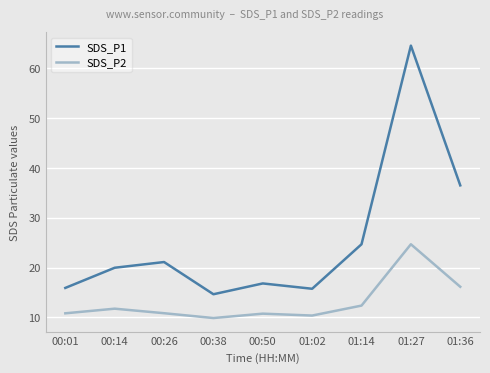

The SDS_P2 series shows 10.8 at 00:01. True or false?

True